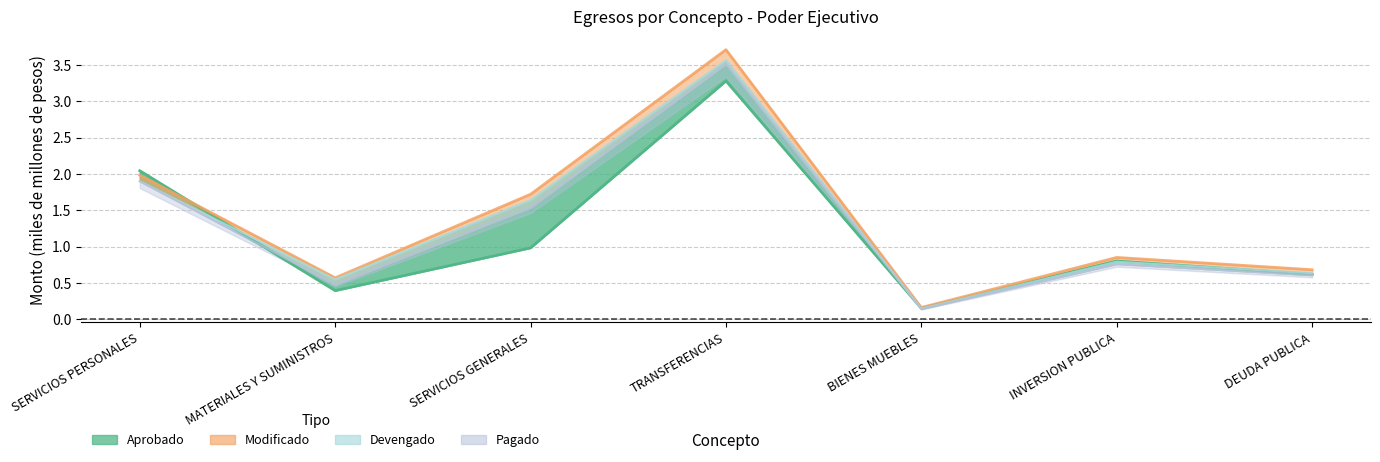

What is the difference between the maximum and minimum values?

3.4